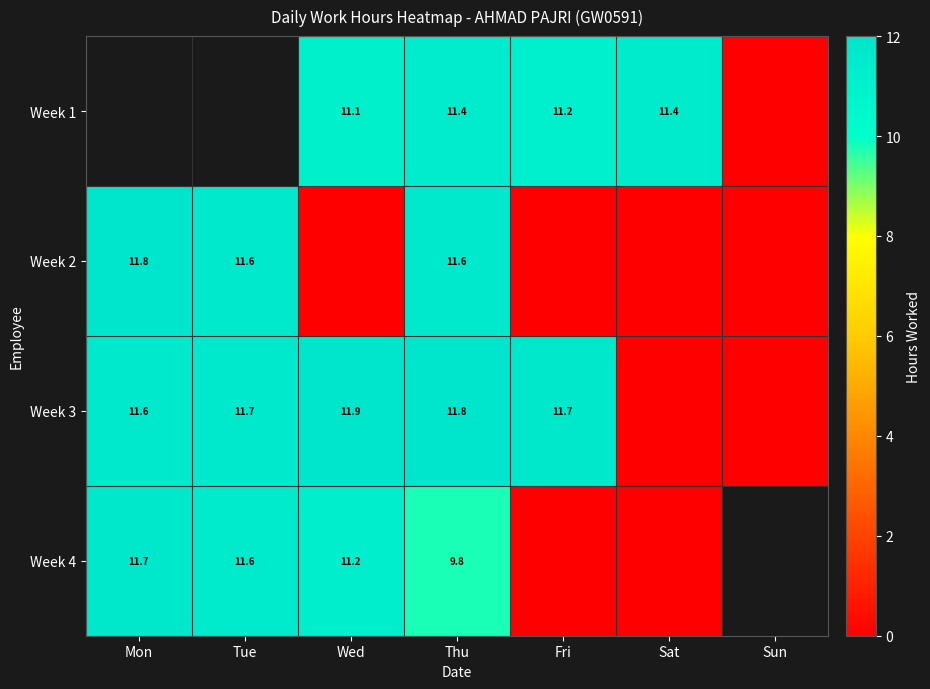

What is the sum of the Week 4 values at Wed and Thu?

21.0